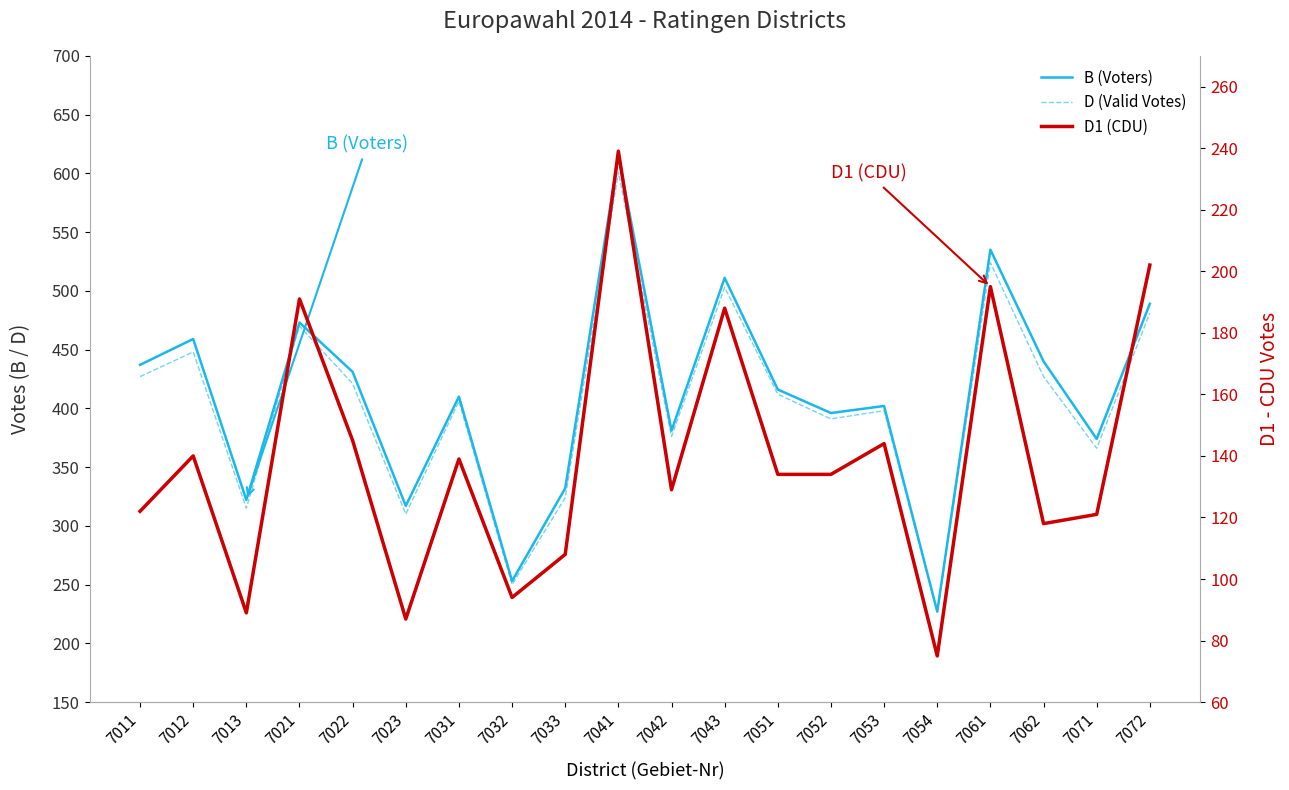

At how many categories does at least one series exceed 446?

6